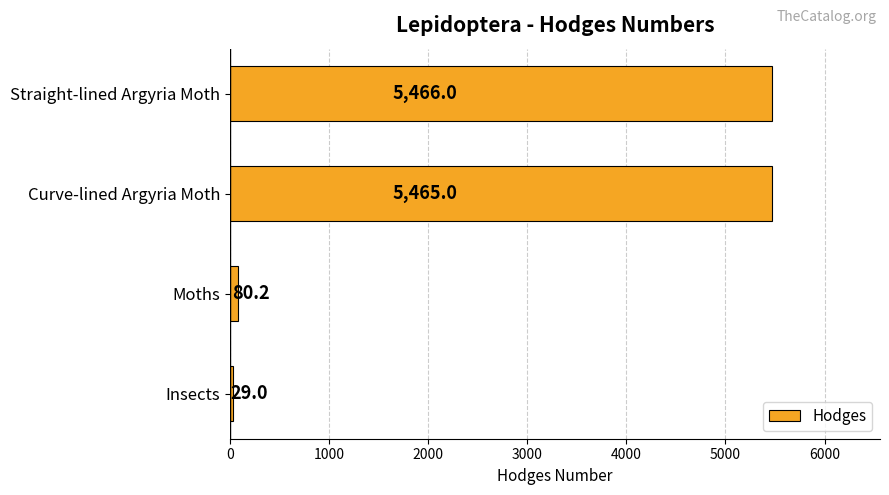

The chart shows a value of 9442.6 at Curve-lined Argyria Moth. True or false?

False